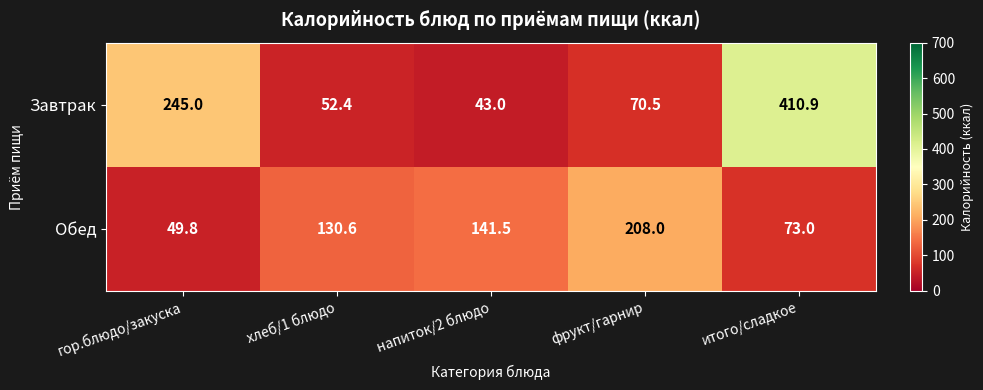

What is the average value of the Обед series?

120.6